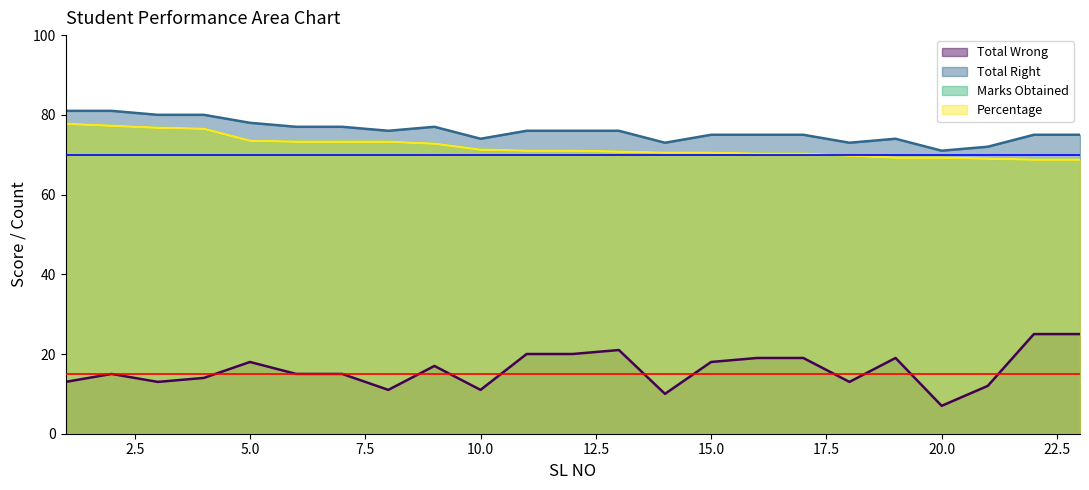

How many data points does each series have?

23